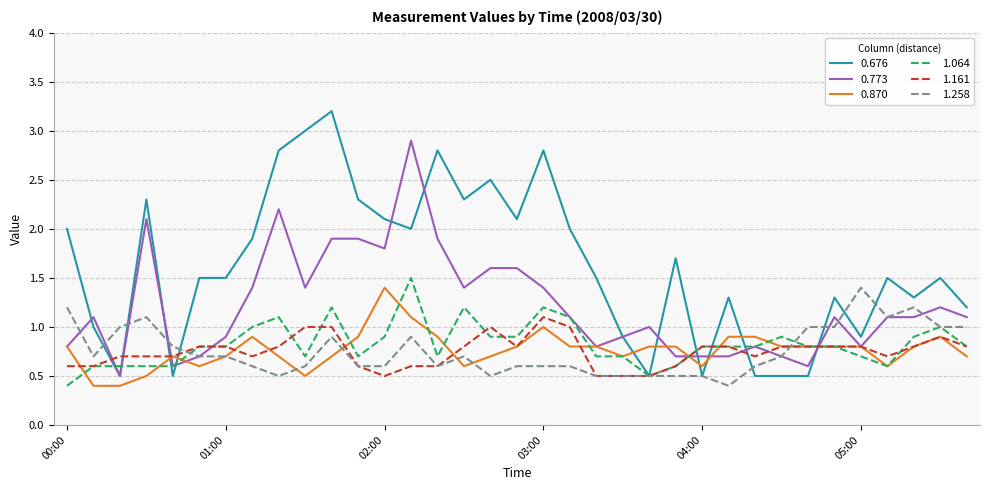

Which series ends up on top after the final intersection of 0.676 and 1.064?

0.676